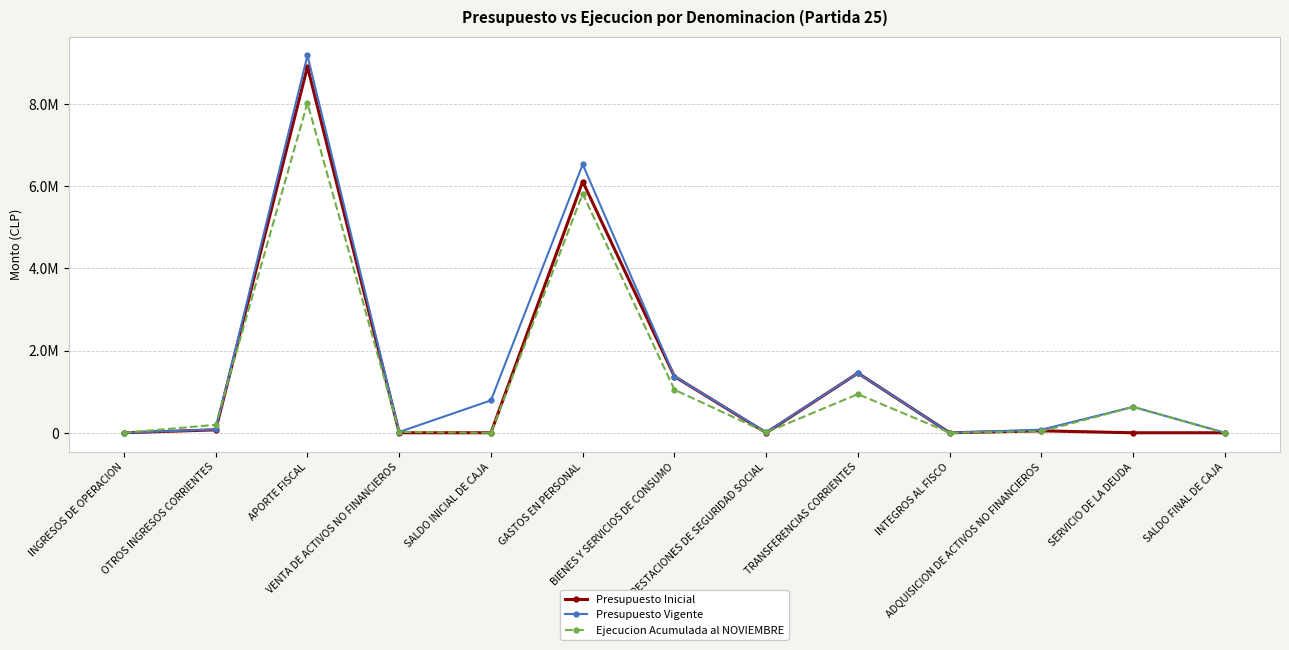

What is the total value across all series at SALDO INICIAL DE CAJA?

788401